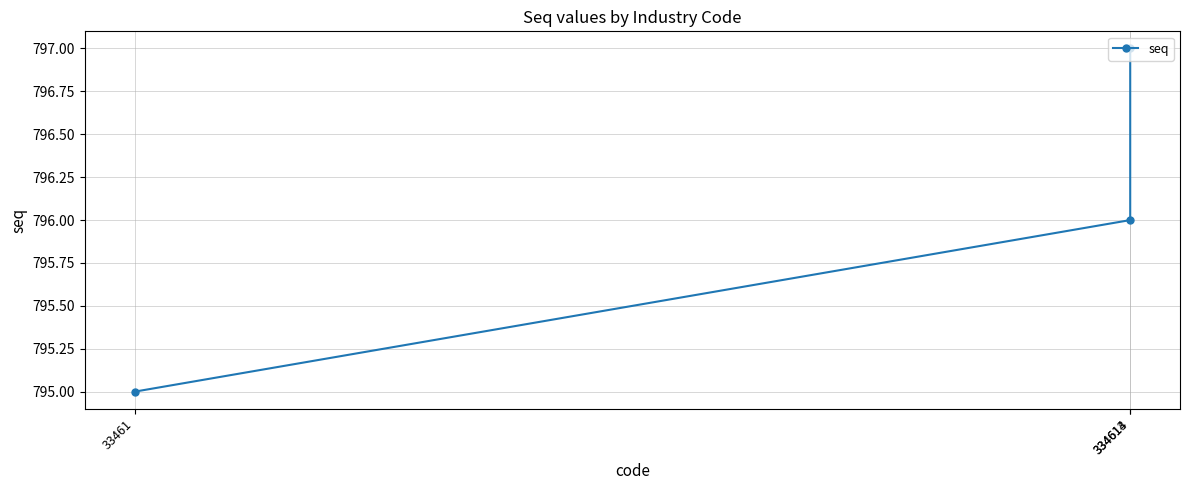

Is this an area chart (filled region under the line)?

No